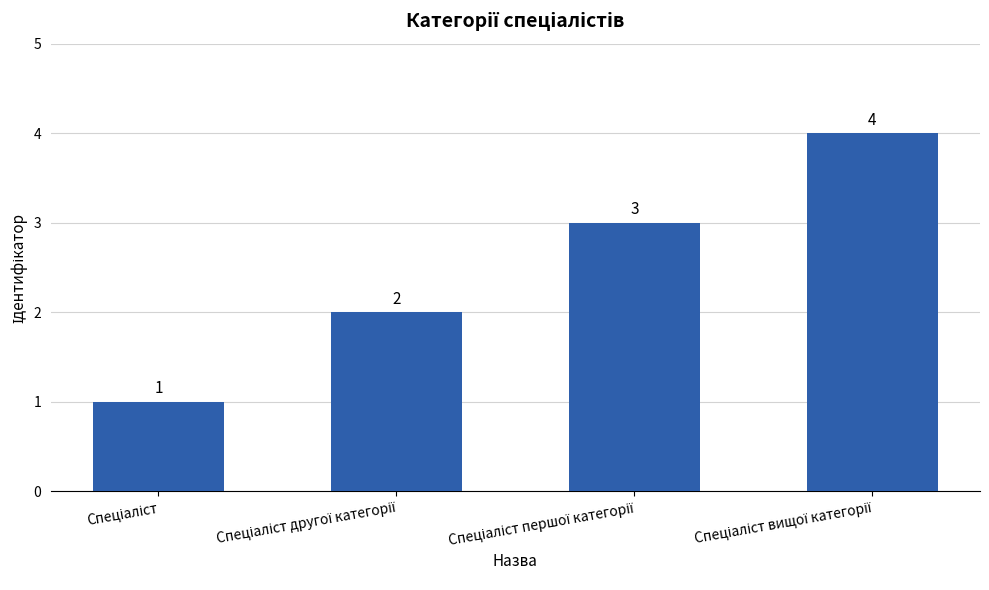

What is the maximum value shown in the chart?

4